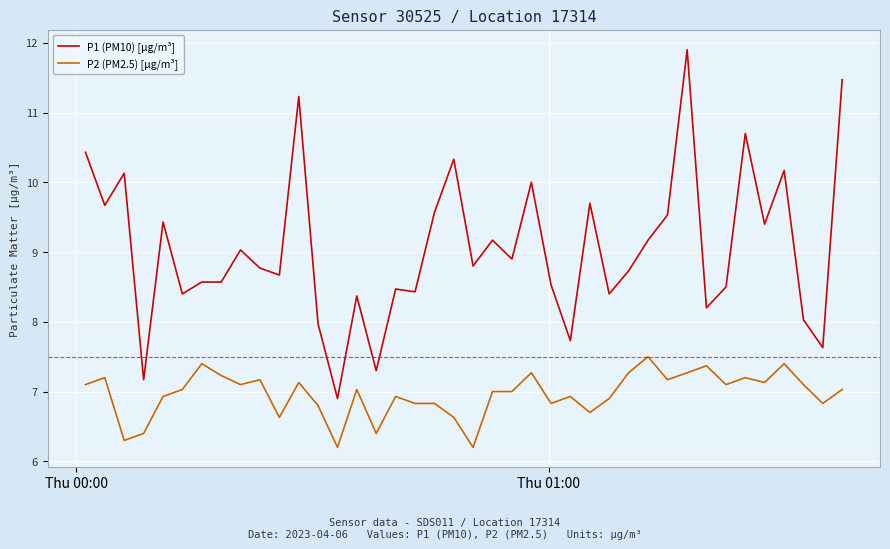

True or false: P2 (PM2.5) [μg/m³] and P1 (PM10) [μg/m³] intersect in this chart.

False